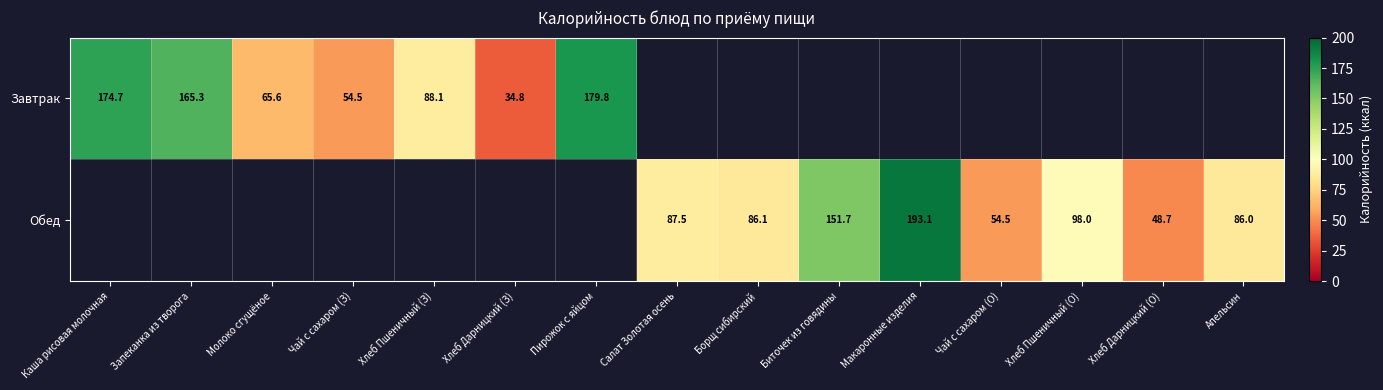

The value of Завтрак at Чай с сахаром (З) is 25.3. True or false?

False